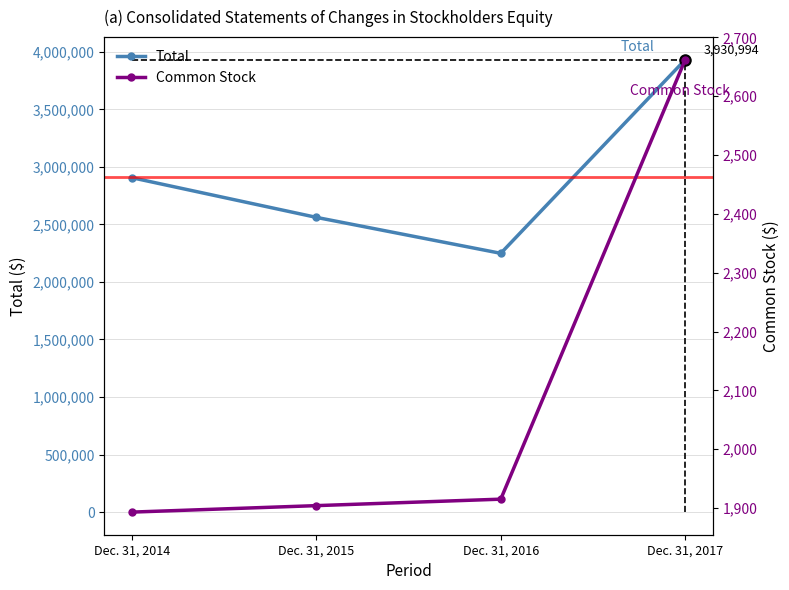

What is the difference between the highest and lowest values at Dec. 31, 2017?

3928332